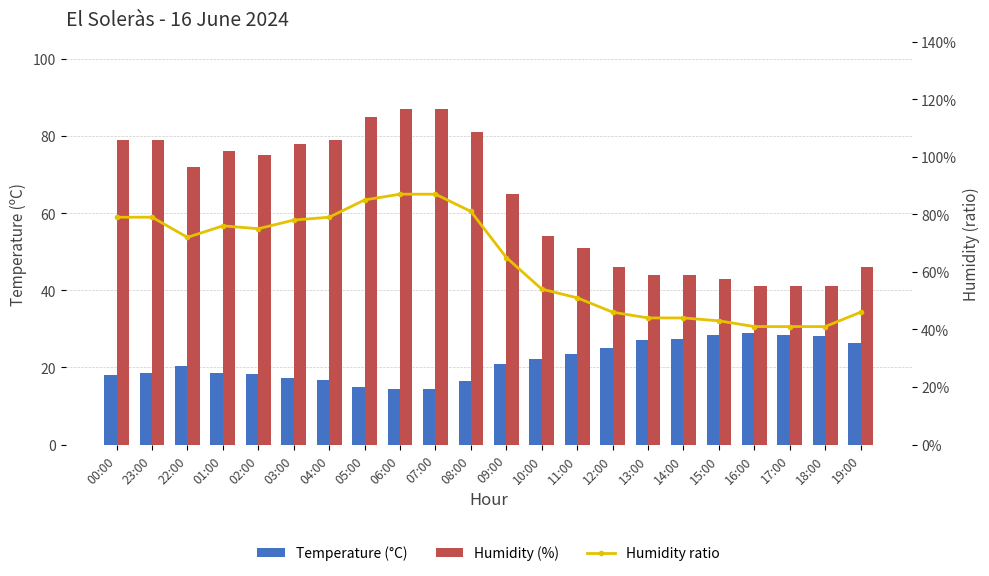

How many Humidity ratio values are between 0 and 1?

22